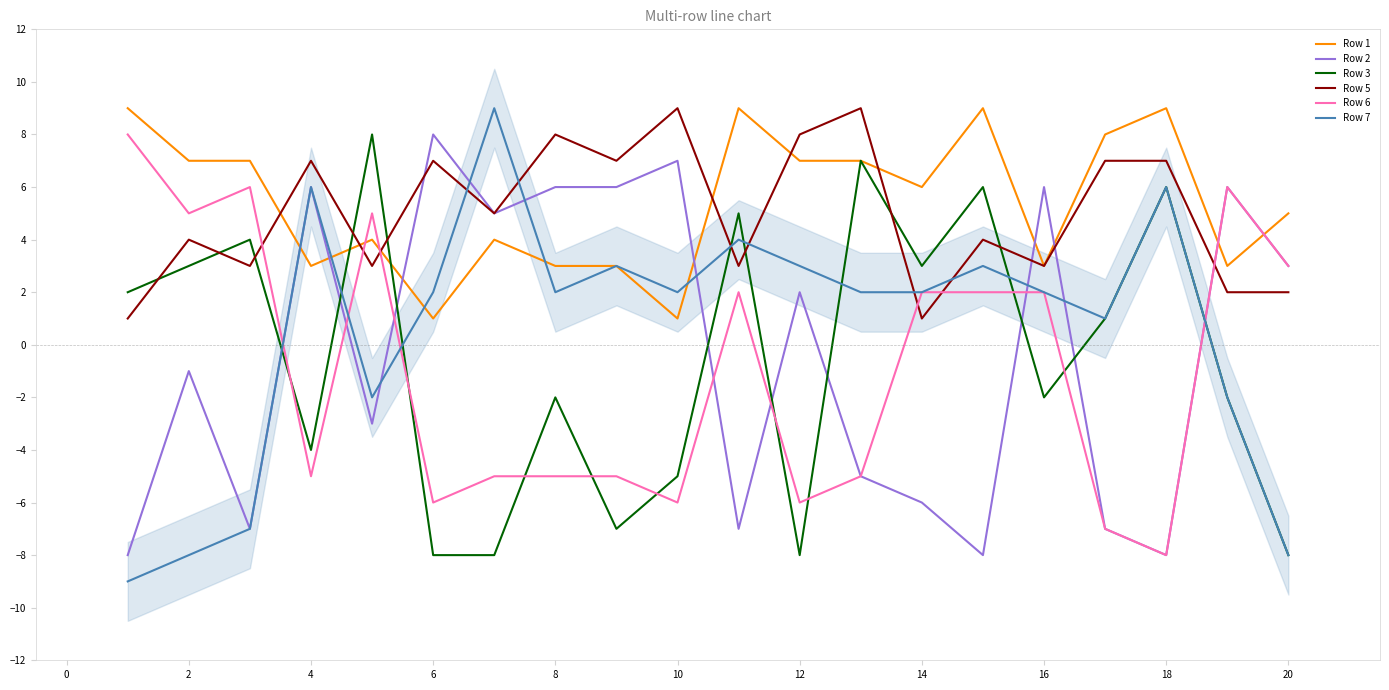

Which series ends up on top after the final intersection of Row 7 and Row 5?

Row 5